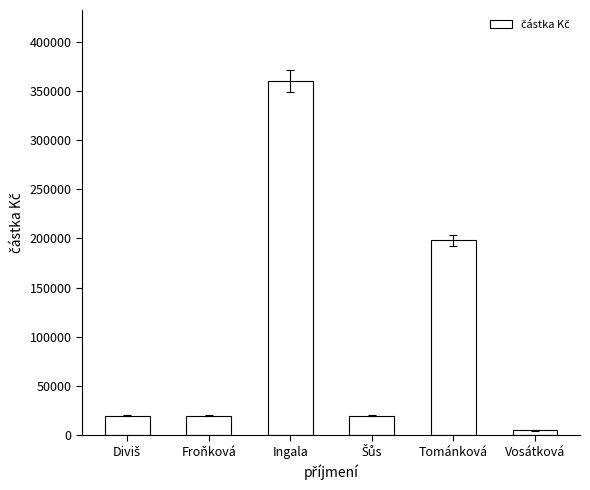

What is the difference between the maximum and minimum values?

355000